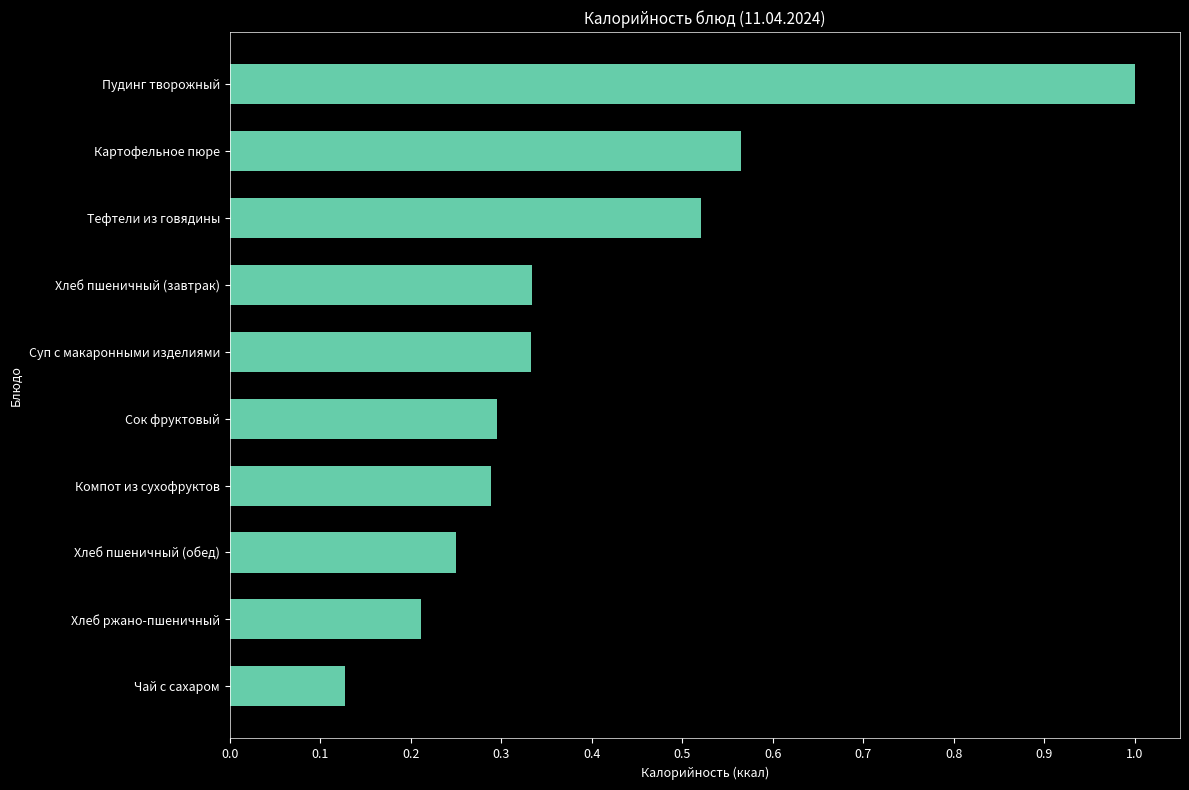

The chart shows a value of 0.4 at Картофельное пюре. True or false?

False